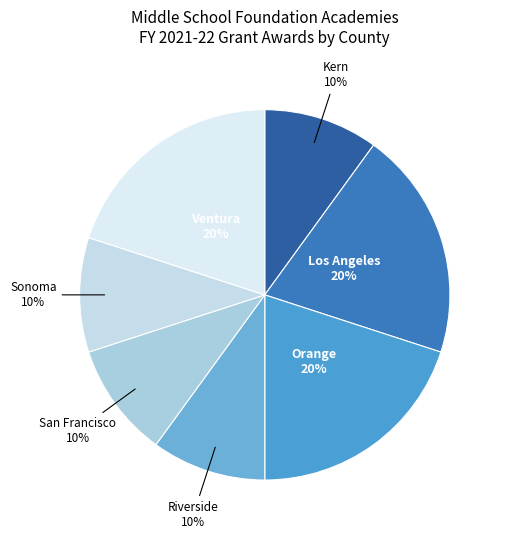

Is there a majority slice in this chart?

No